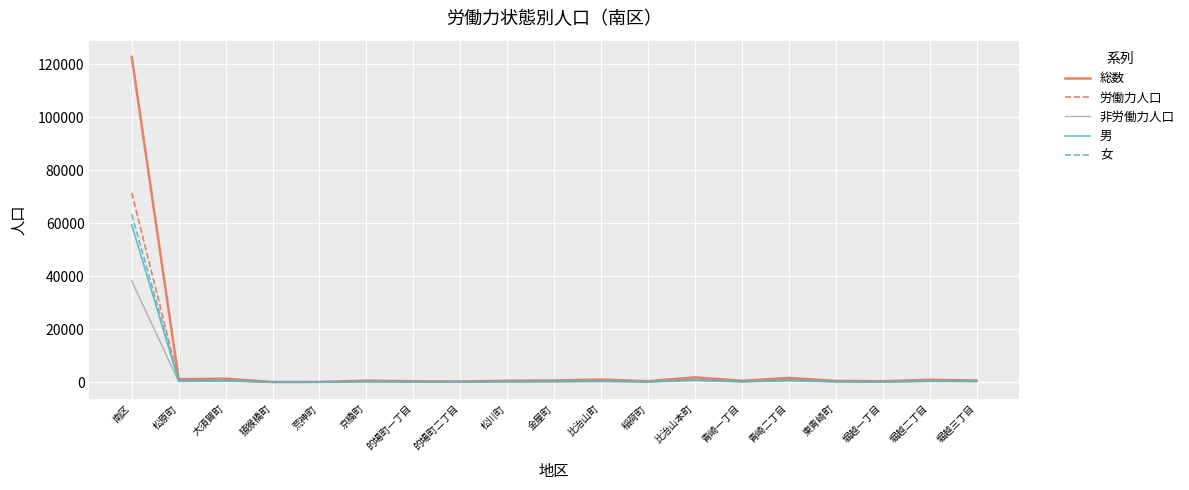

What is the greatest value displayed?

122669